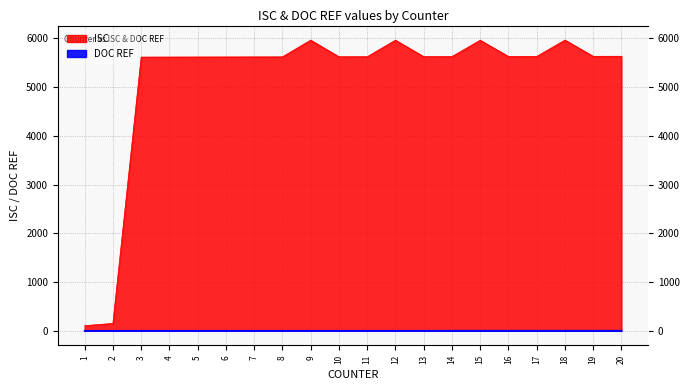

What are all the series names shown in the legend?

ISC, DOC REF